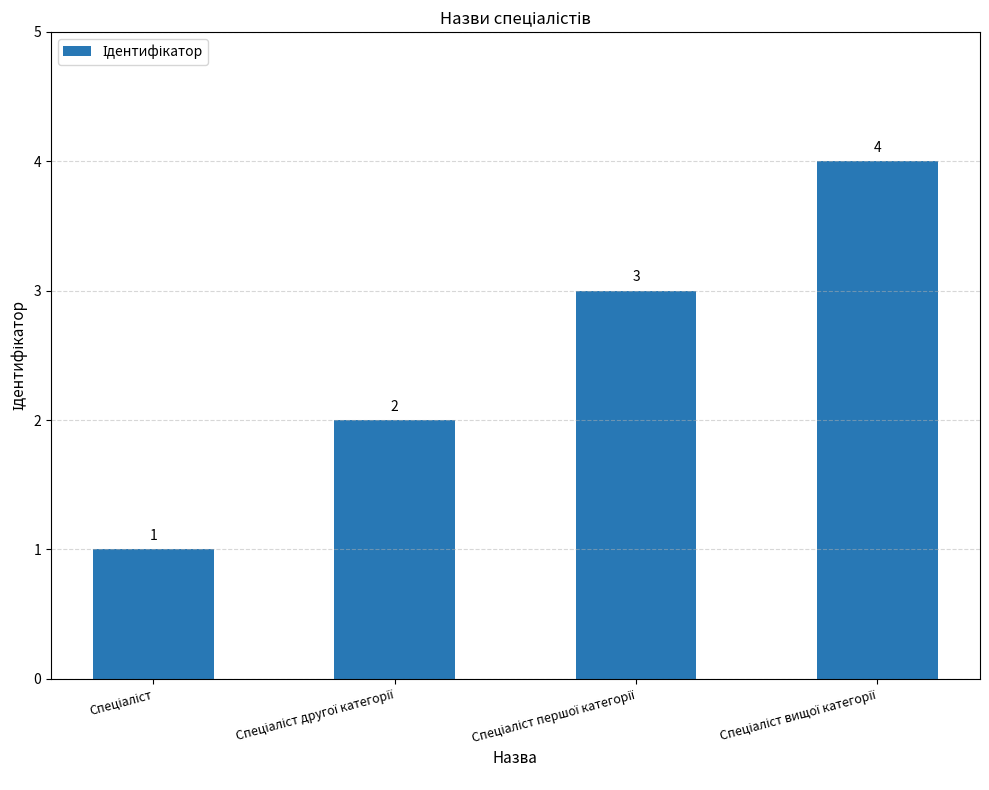

What is the difference between the maximum and minimum values?

3